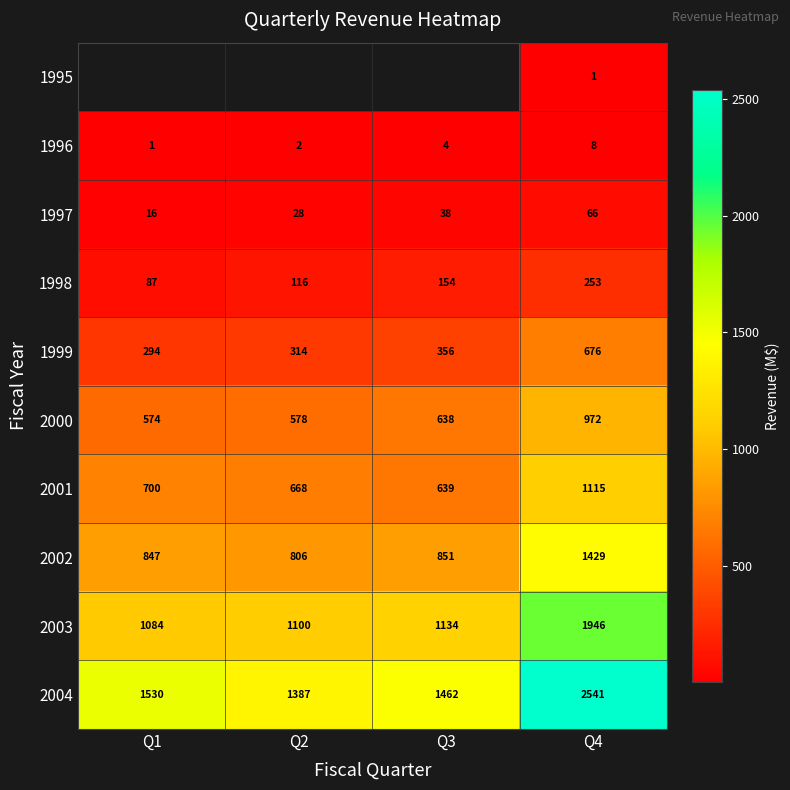

List the labels in order of 1996 value, smallest first.

Q1, Q2, Q3, Q4